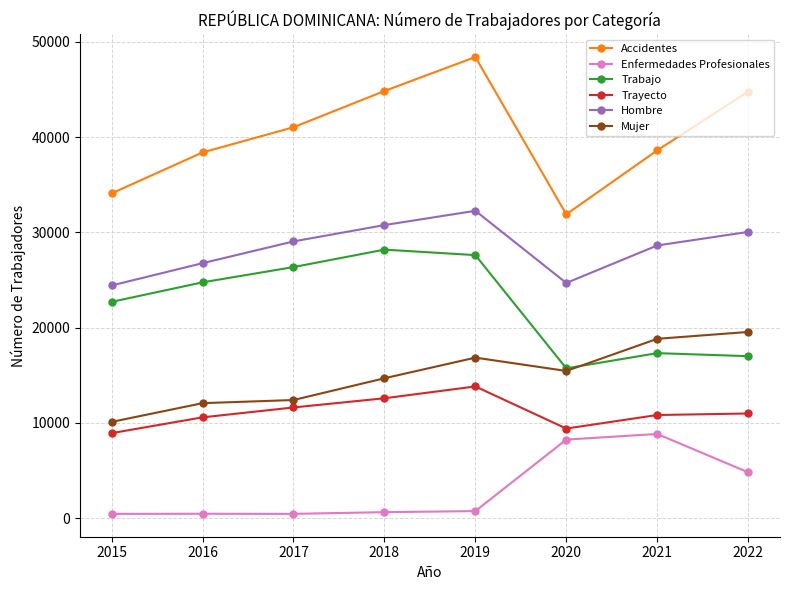

Where does the Trayecto series first go above 10994?

2017